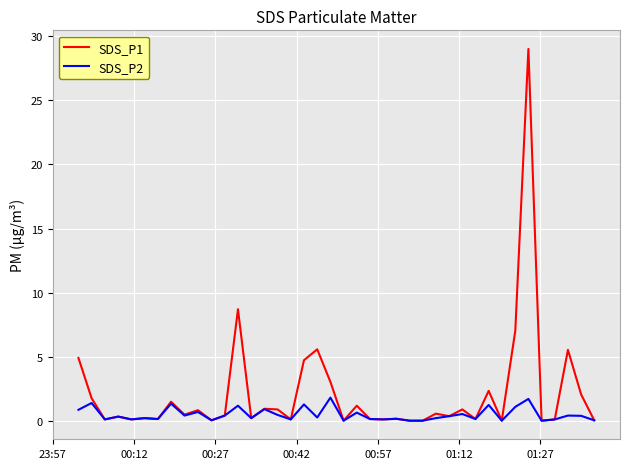

Which series has the largest total across all categories?

SDS_P1